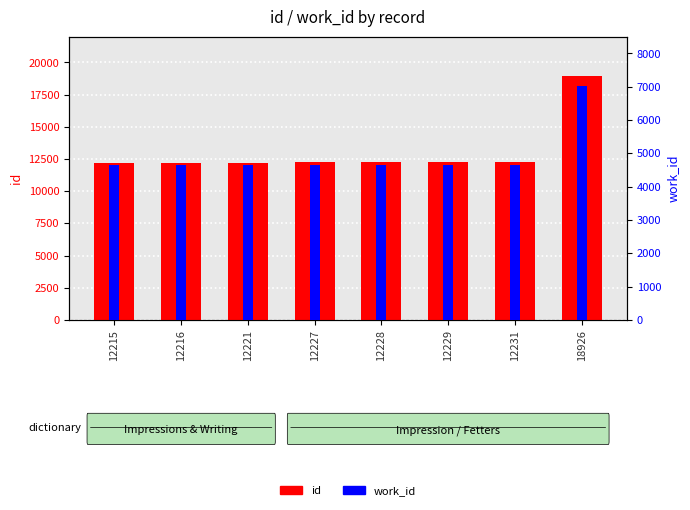

The work_id series shows 4649 at 12229. True or false?

True